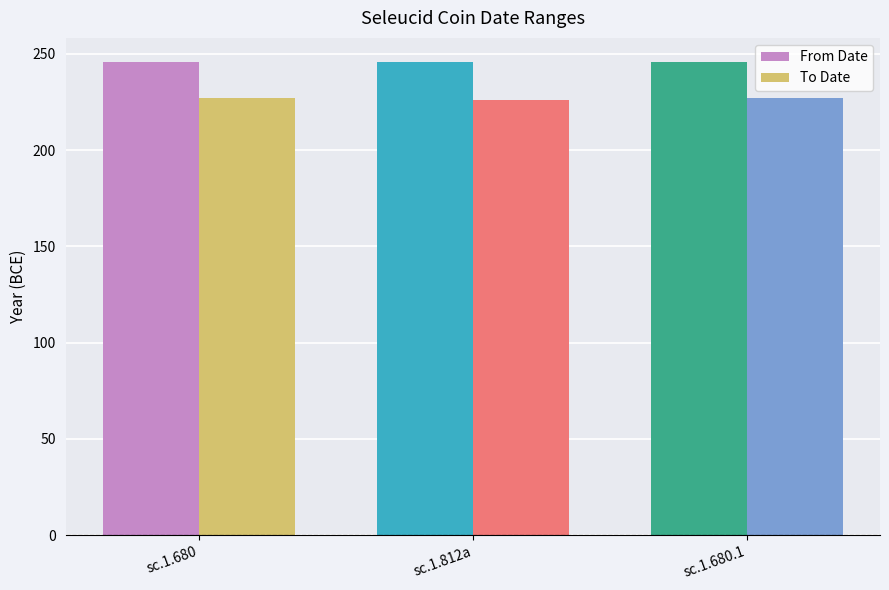

What are all the series names shown in the legend?

From Date, To Date